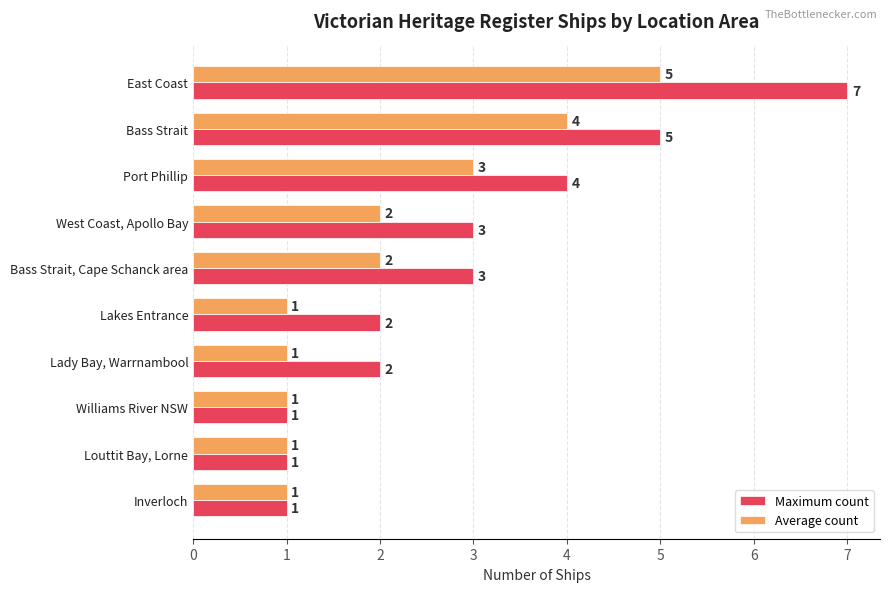

Which series has the widest spread of values?

Maximum count